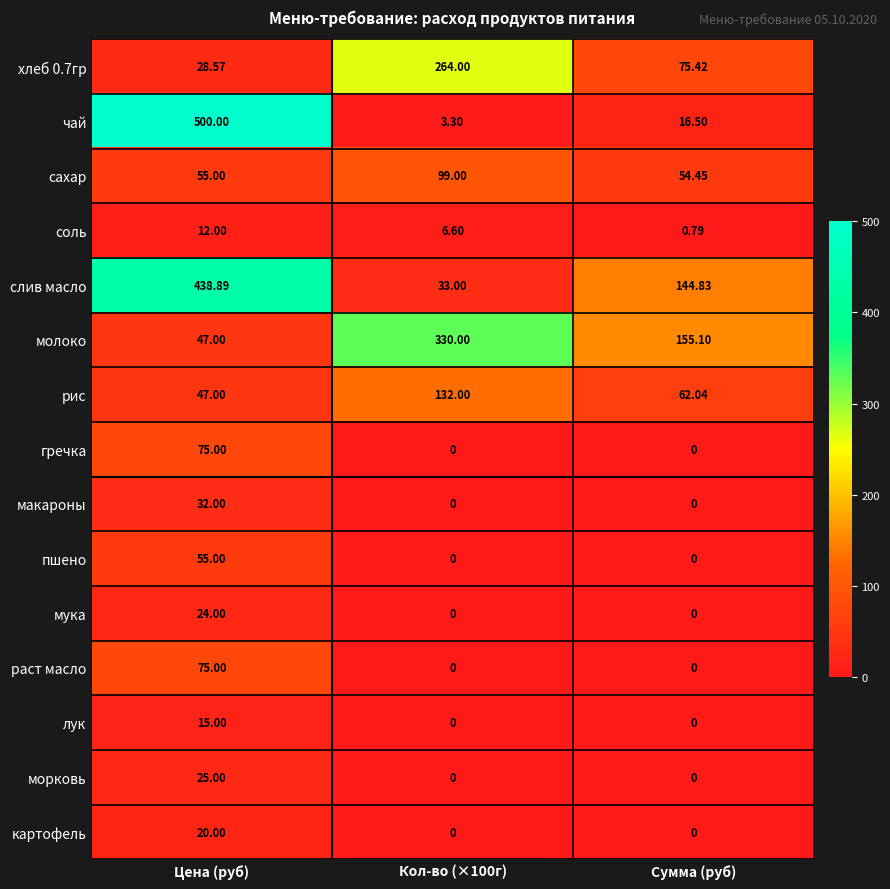

Which series has the largest total across all categories?

слив масло